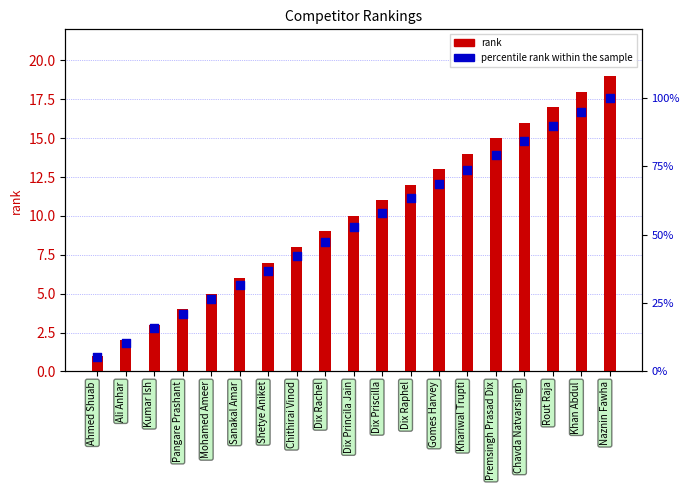

Is the value of rank at Dix Raphel greater than the value of percentile rank within the sample at Sanakal Amar?

No